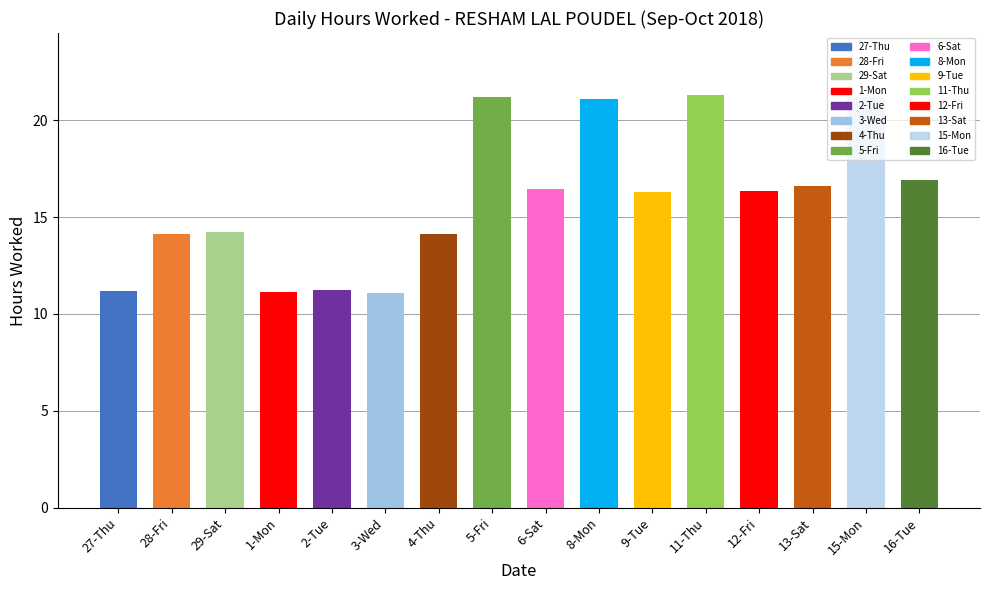

What is the greatest value displayed?

21.3